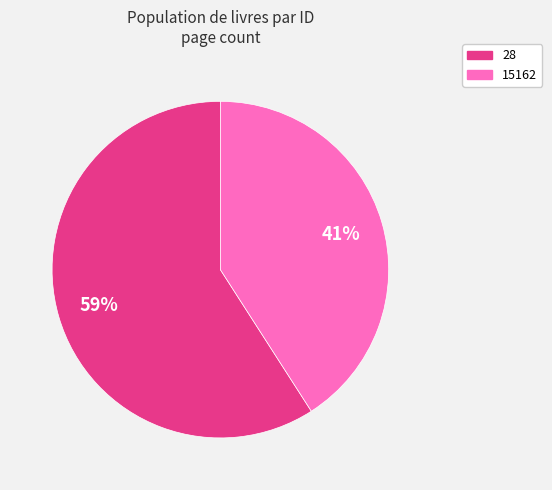

The 15162 slice represents 41% of the pie. True or false?

True